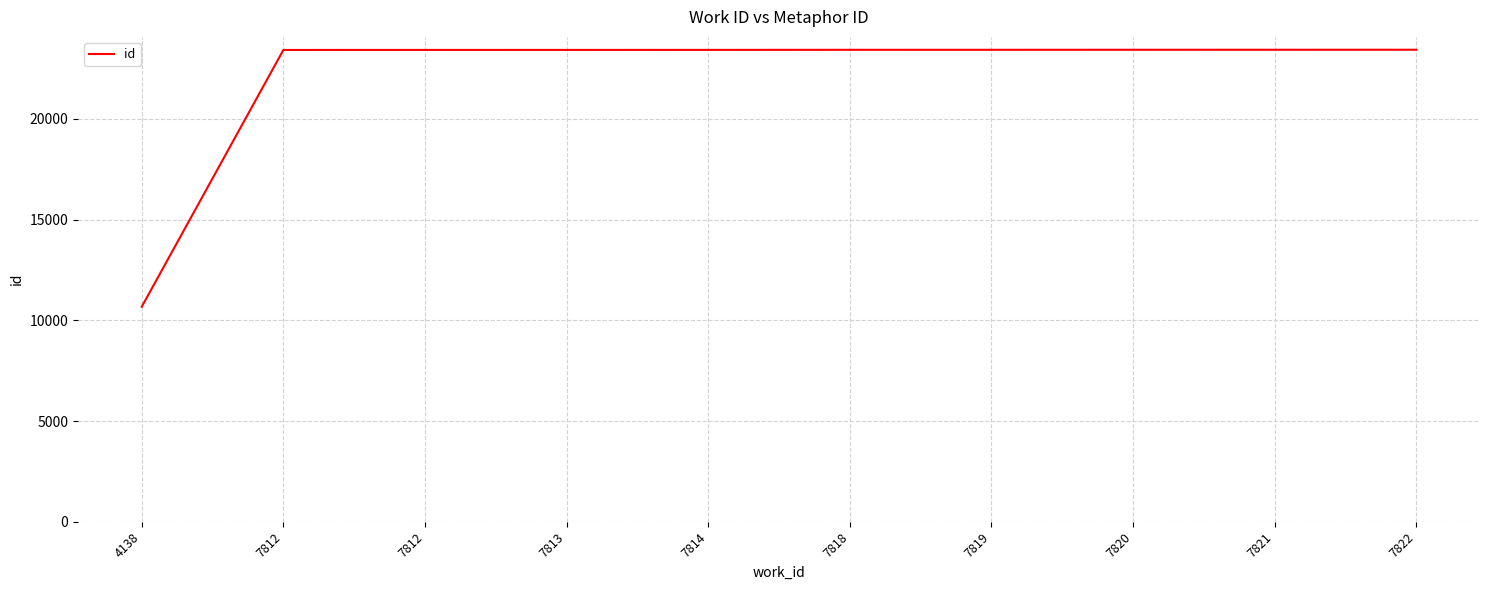

True or false: the data shows 23430 at 7821.

True